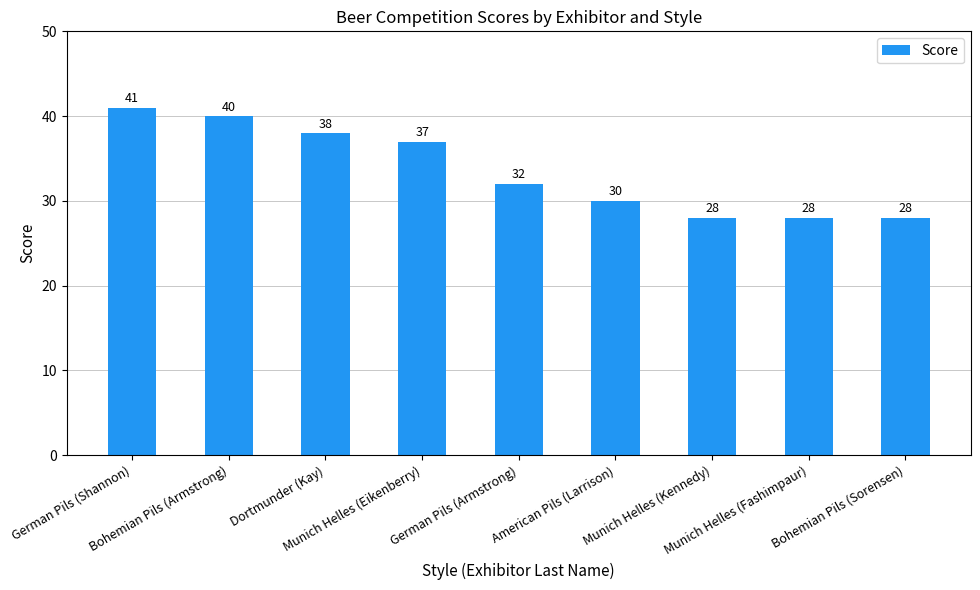

What is the difference between the maximum and minimum values?

13